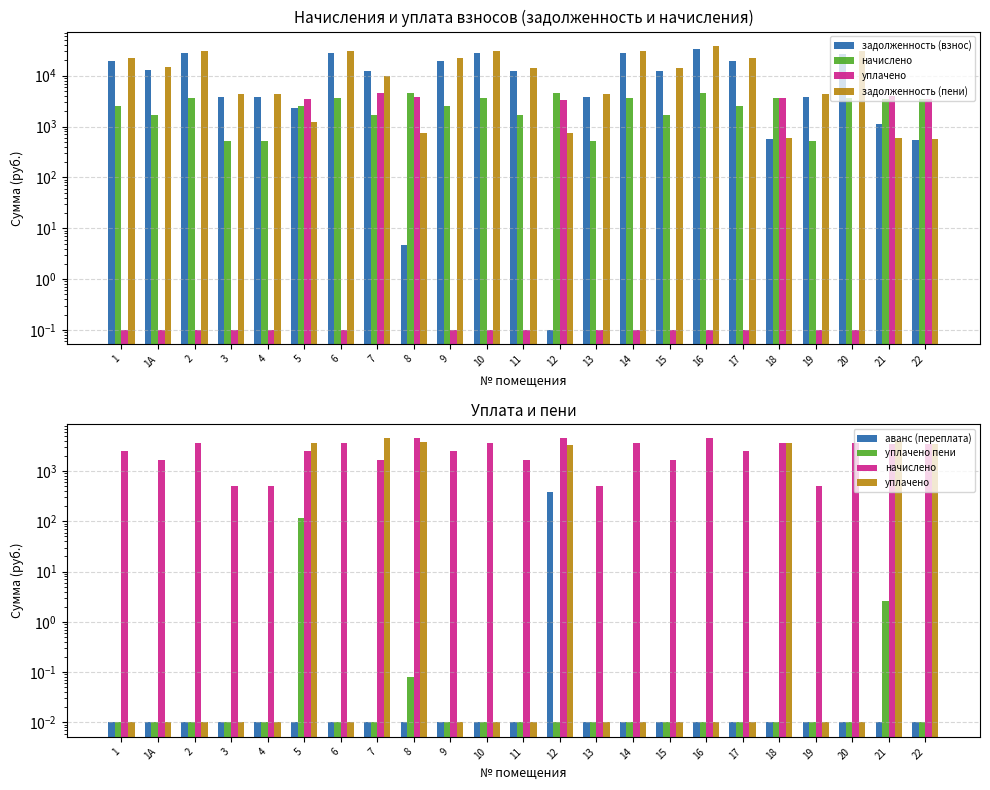

Rank the categories by задолженность (пени) value from highest to lowest.

16, 6, 2, 10, 14, 20, 1, 9, 17, 1А, 11, 15, 7, 3, 4, 13, 19, 5, 8, 12, 18, 21, 22